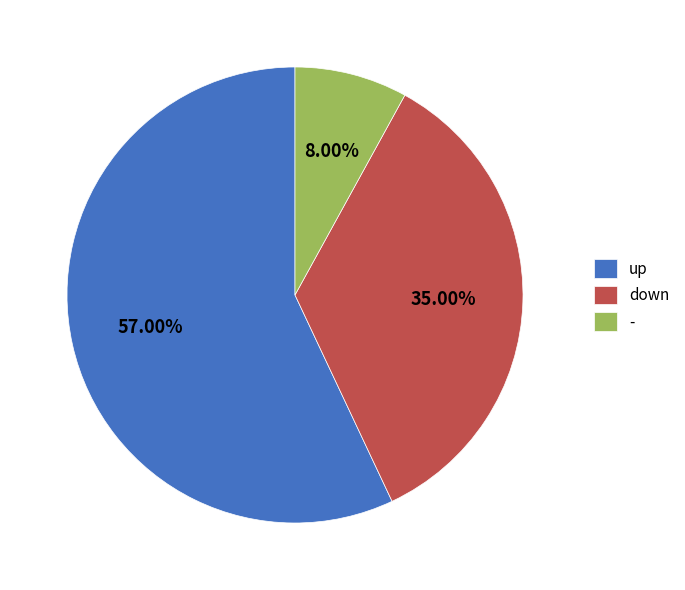

What is the total percentage of - and down?

43.0%